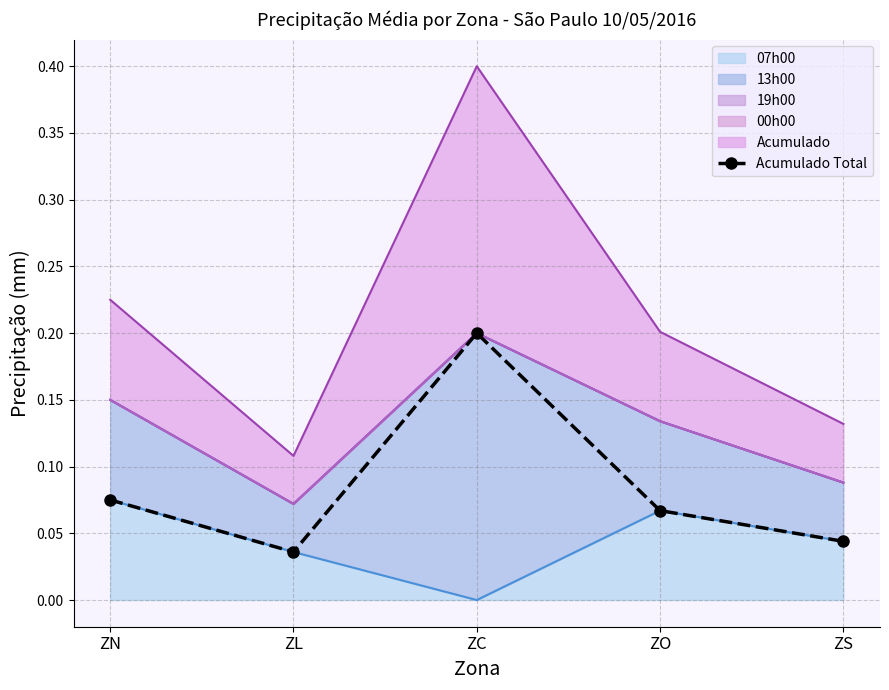

Count the values in the range 0 to 1.

5